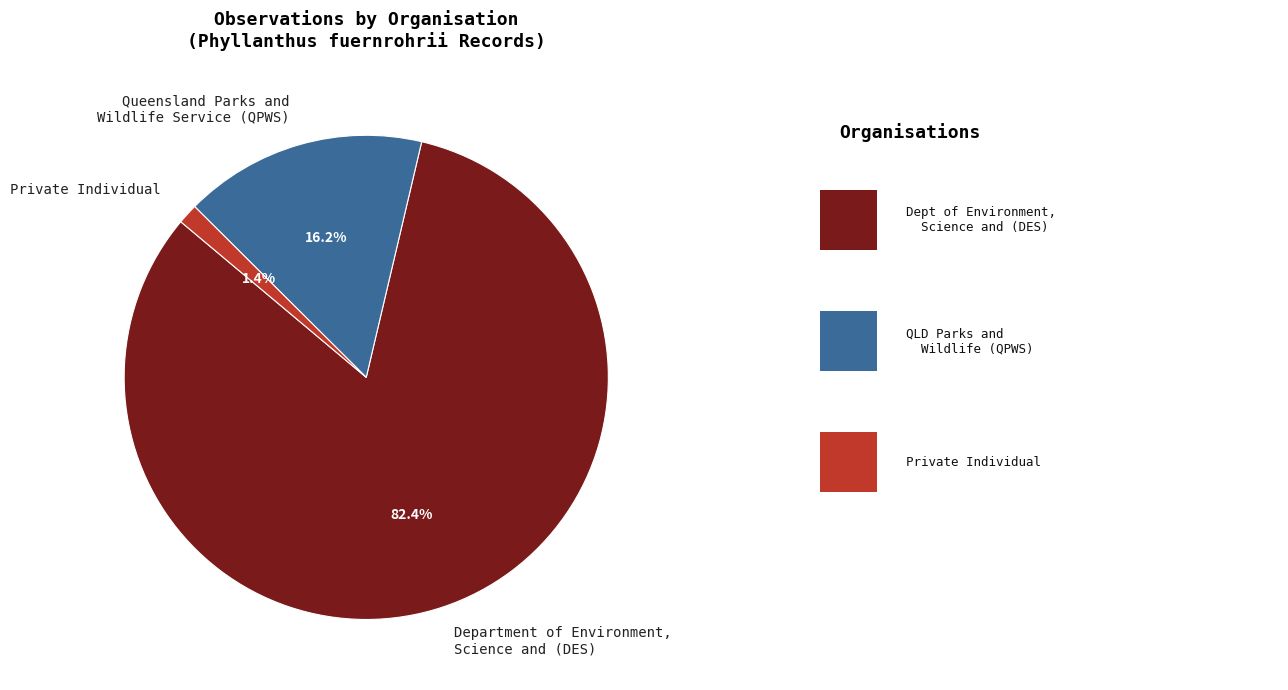

Which slice is the largest?

Department of Environment, Science and